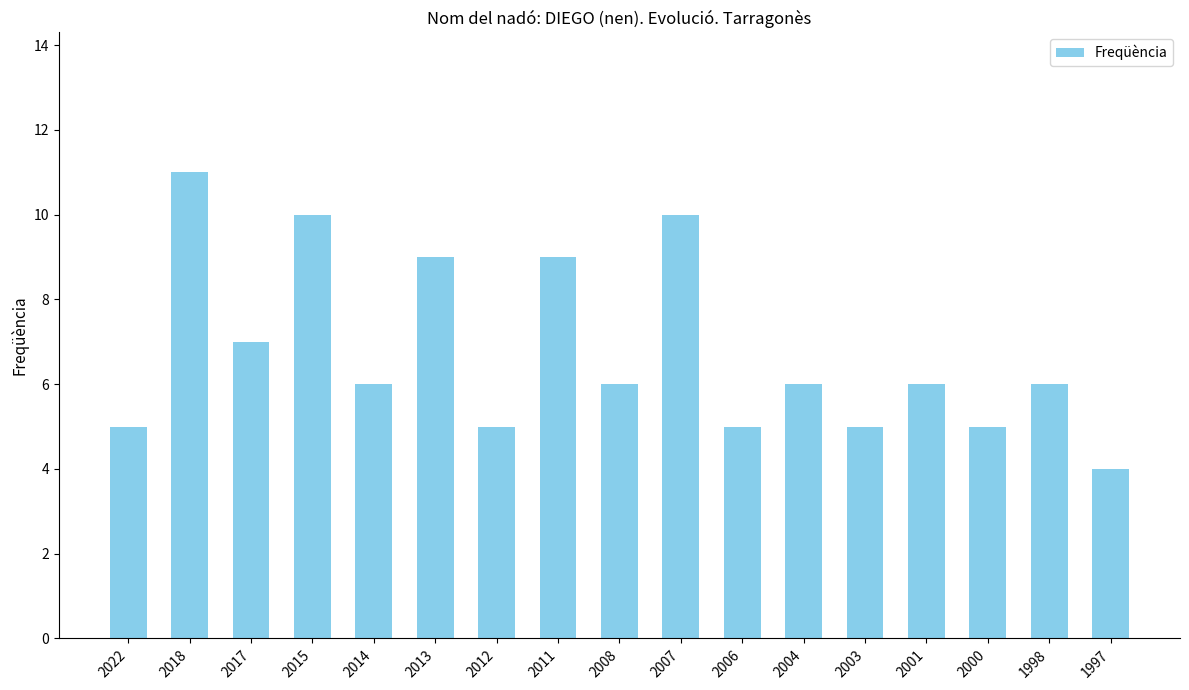

What is the sum of all values?

115